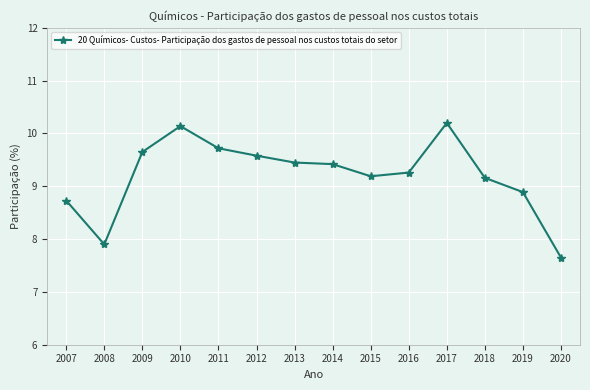

The value at 2018 is 9.2. True or false?

True